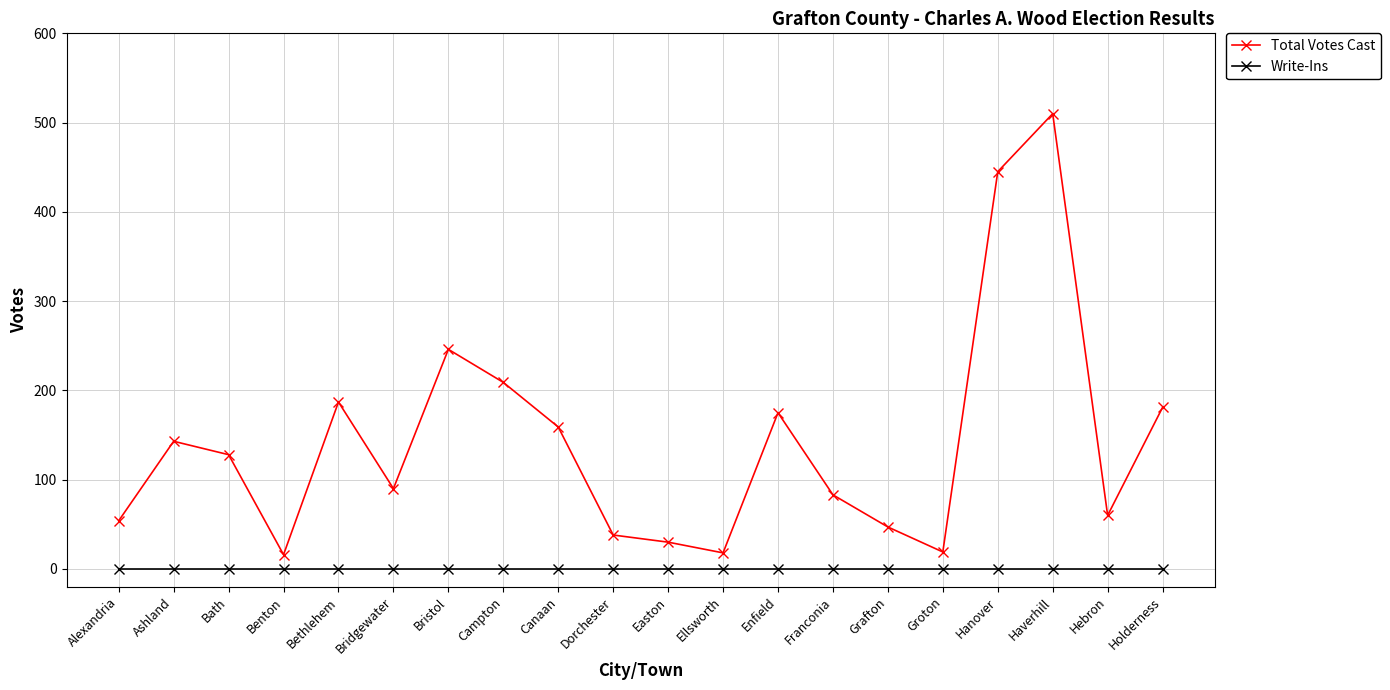

In Total Votes Cast, how many points are higher than both neighbors (excluding endpoints)?

5